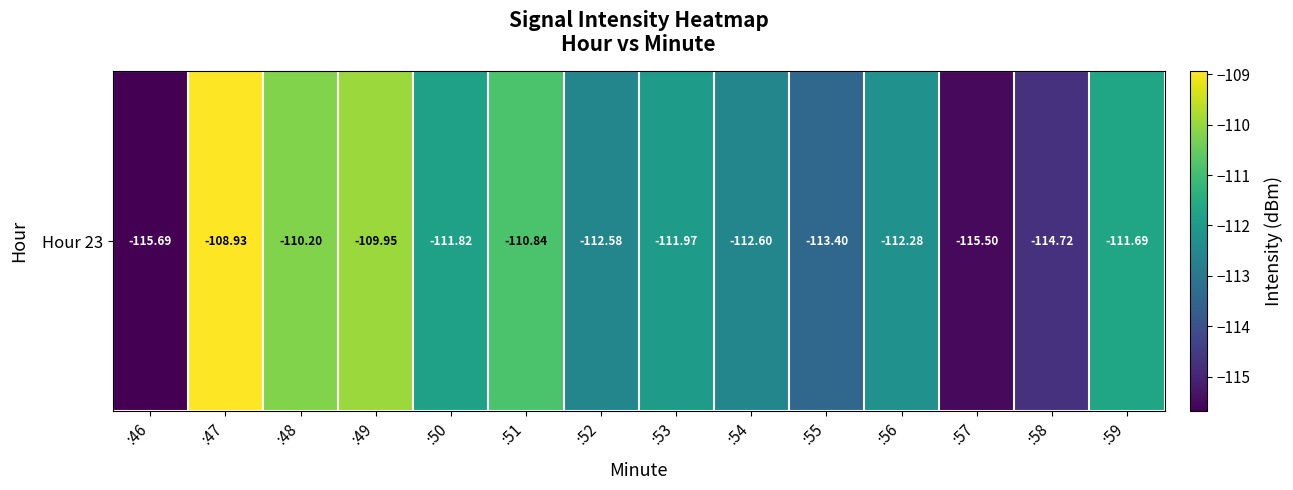

Count the number of values greater than -111.

4